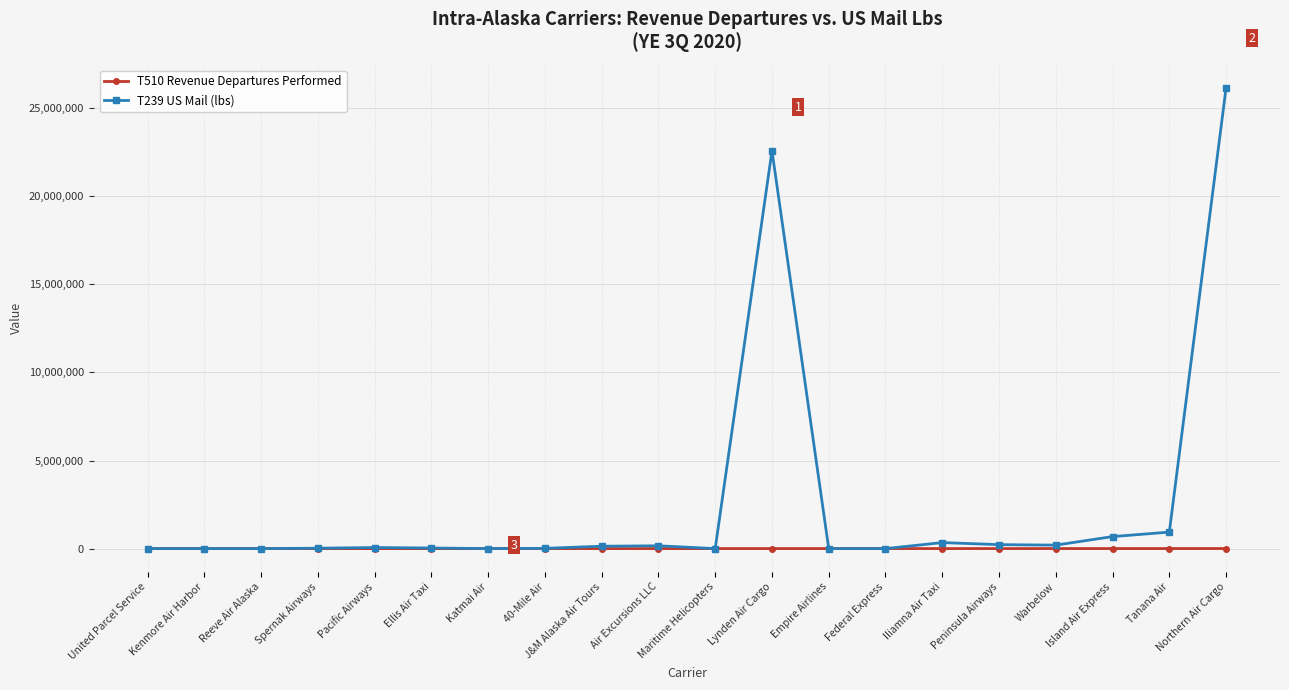

How many categories are shown in the chart?

20